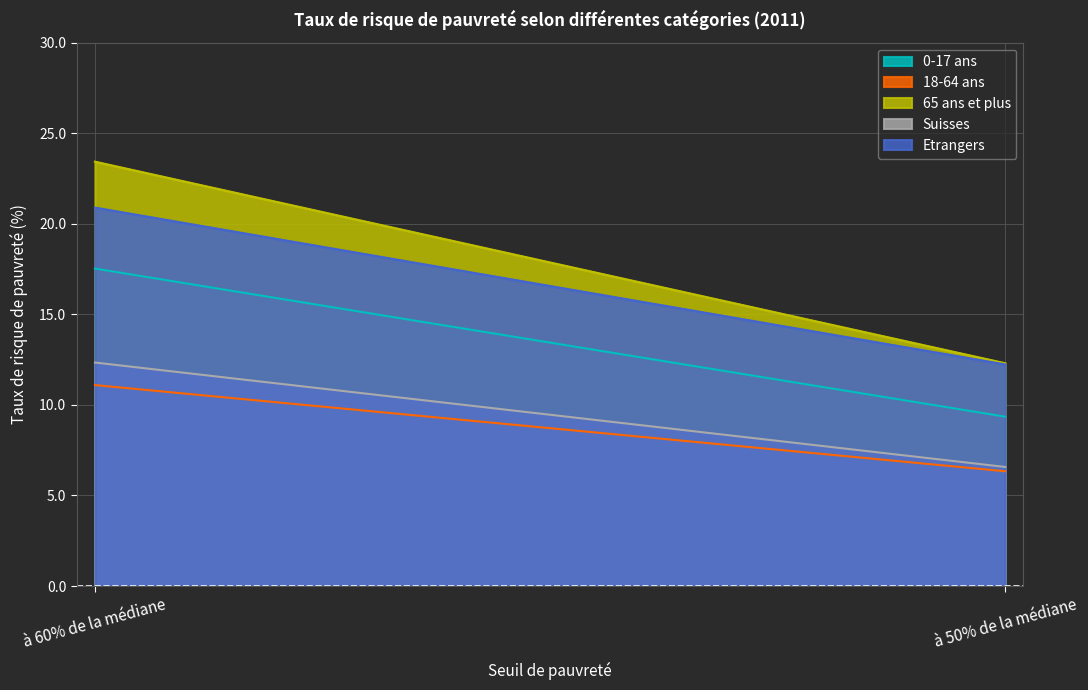

Rank the series by their maximum value, from lowest to highest.

18-64 ans, Suisses, 0-17 ans, Etrangers, 65 ans et plus